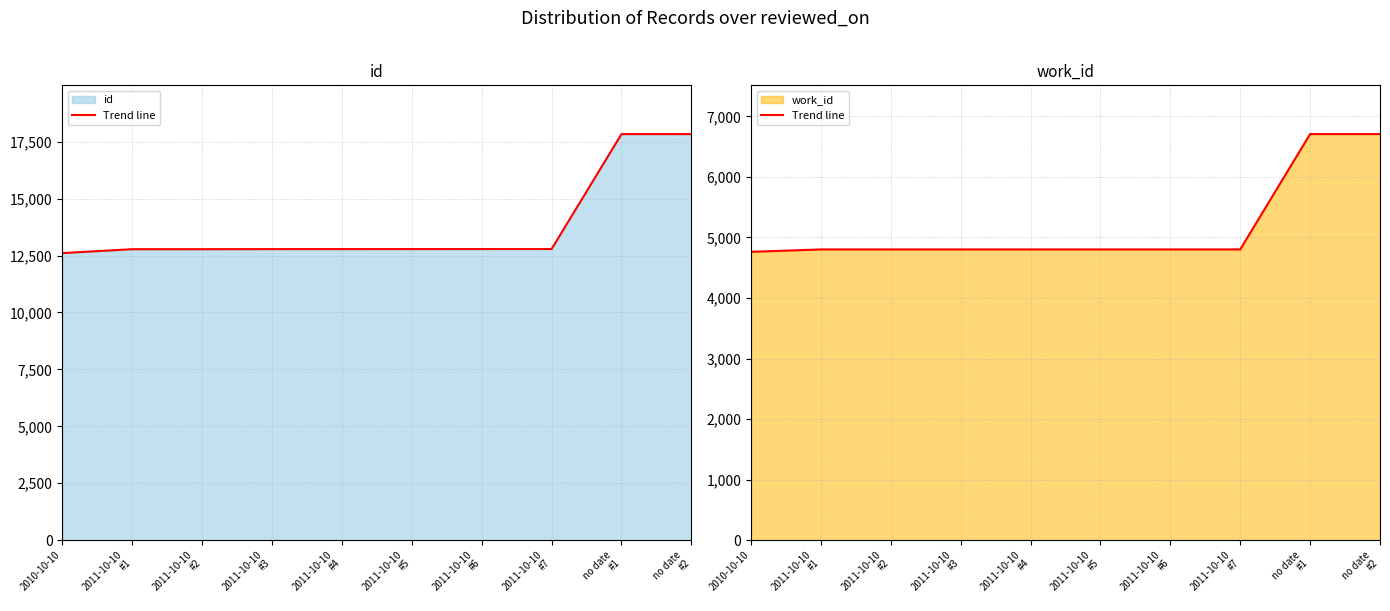

Rank the categories by value from lowest to highest.

2010-10-10, 2011-10-10
#1, 2011-10-10
#2, 2011-10-10
#3, 2011-10-10
#4, 2011-10-10
#5, 2011-10-10
#6, 2011-10-10
#7, no date
#1, no date
#2